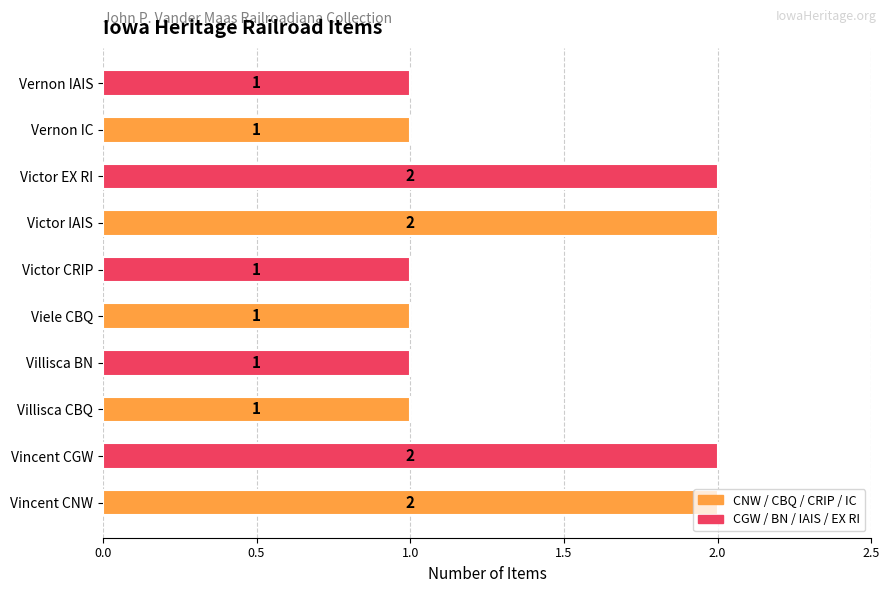

The value at Vincent CNW is 3. True or false?

False